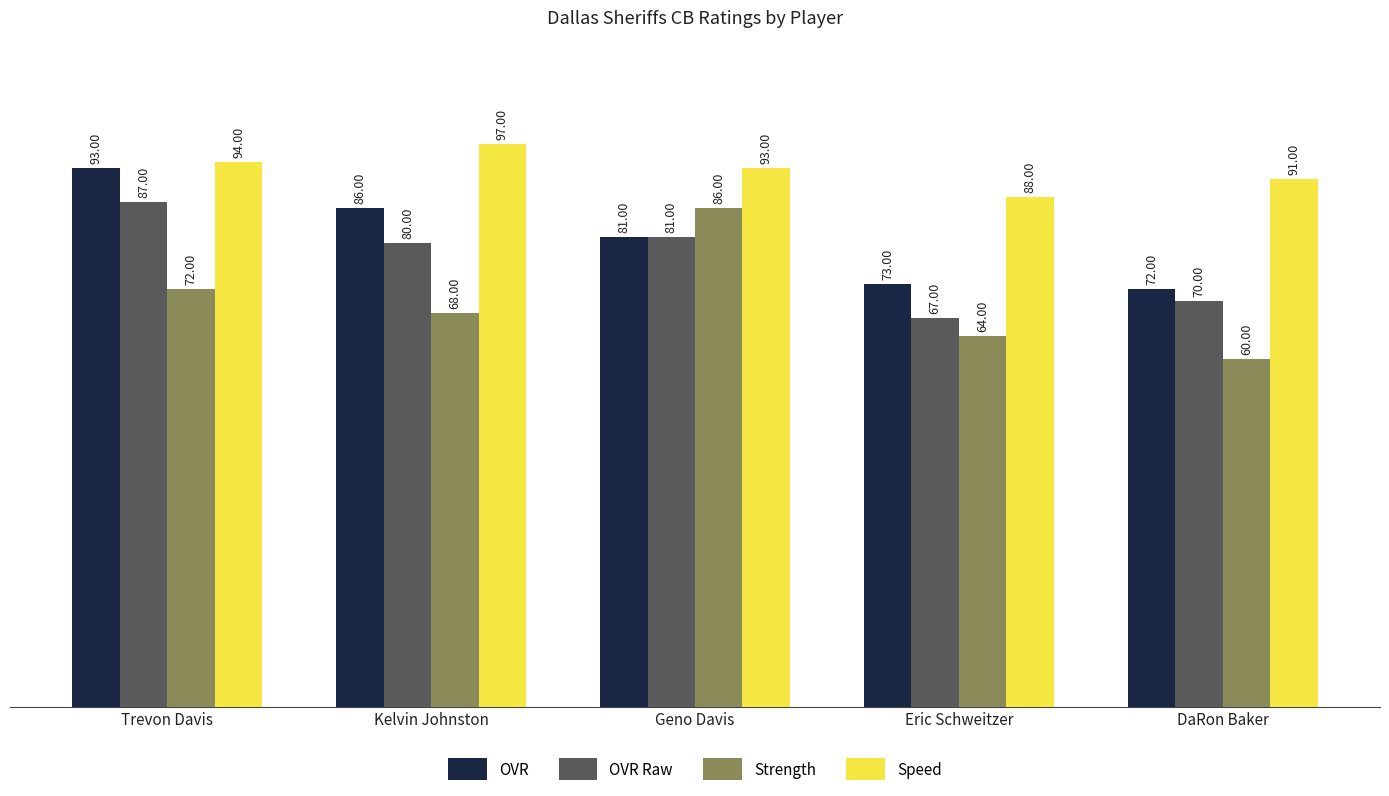

Reading right to left, what are all the values shown in this chart?

OVR: 72	73	81	86	93
OVR Raw: 70	67	81	80	87
Strength: 60	64	86	68	72
Speed: 91	88	93	97	94